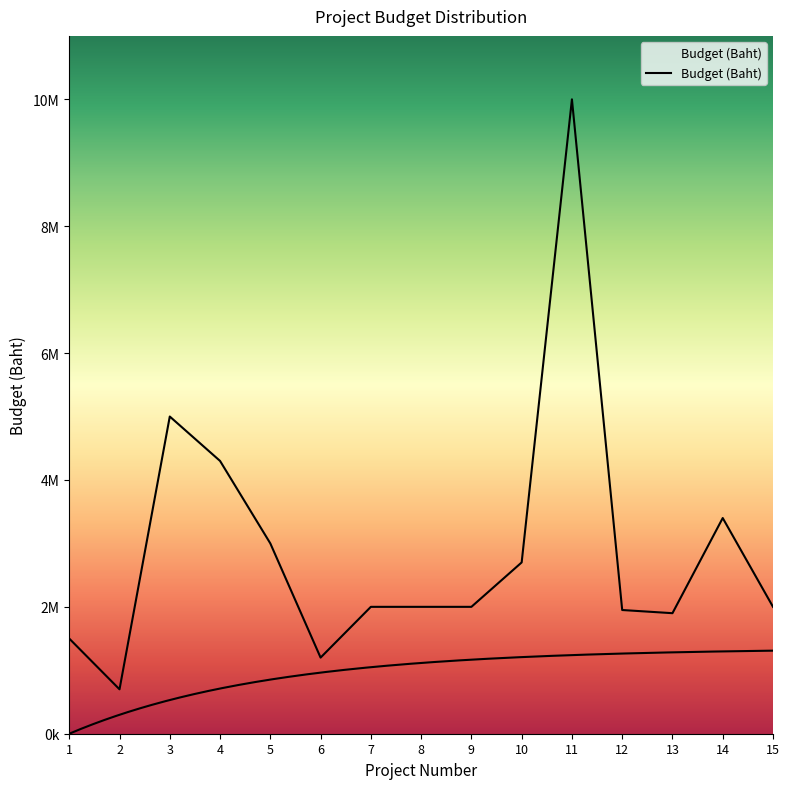

What is the change in value from 1 to 6?

-300000